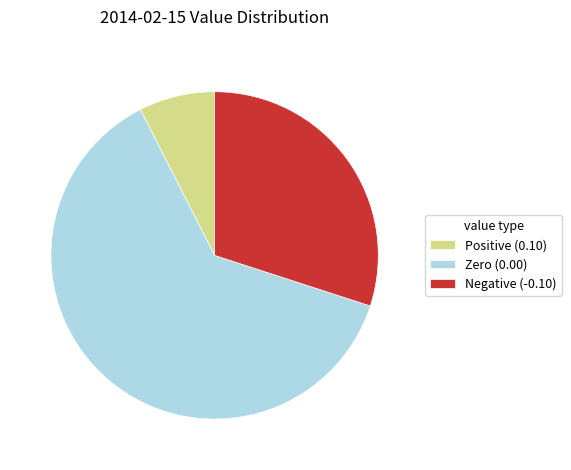

Combined, do Zero (0.00) and Negative (-0.10) account for over 50%?

Yes